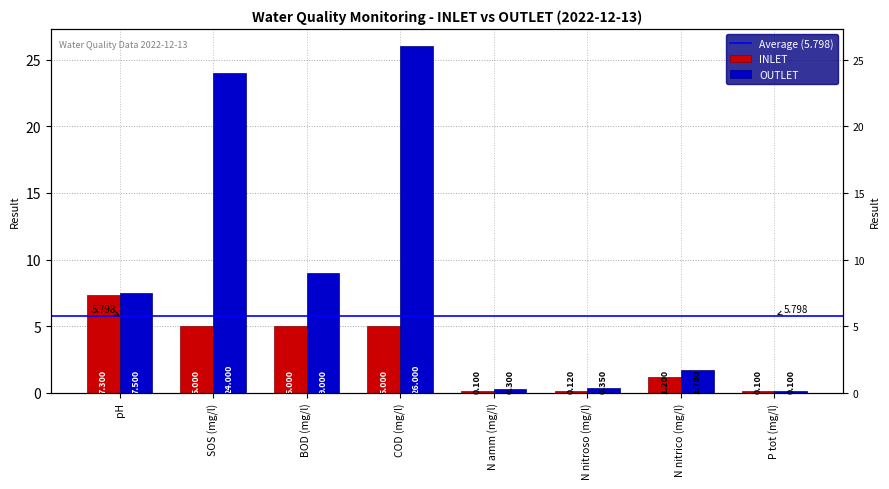

What is the average value of the INLET series?

3.0